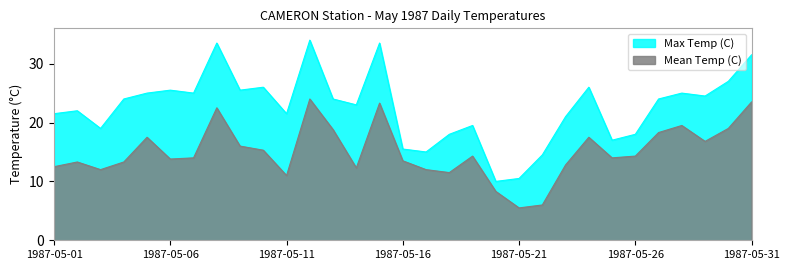

How many lines are shown in the chart?

2